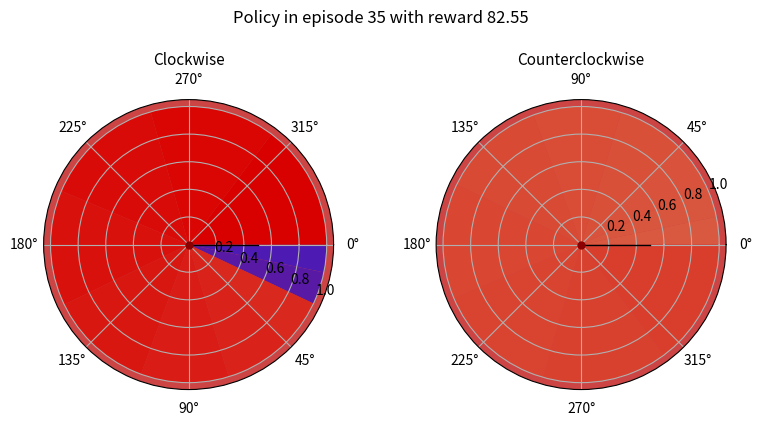

To the nearest percent, what is the average slice percentage?

10%